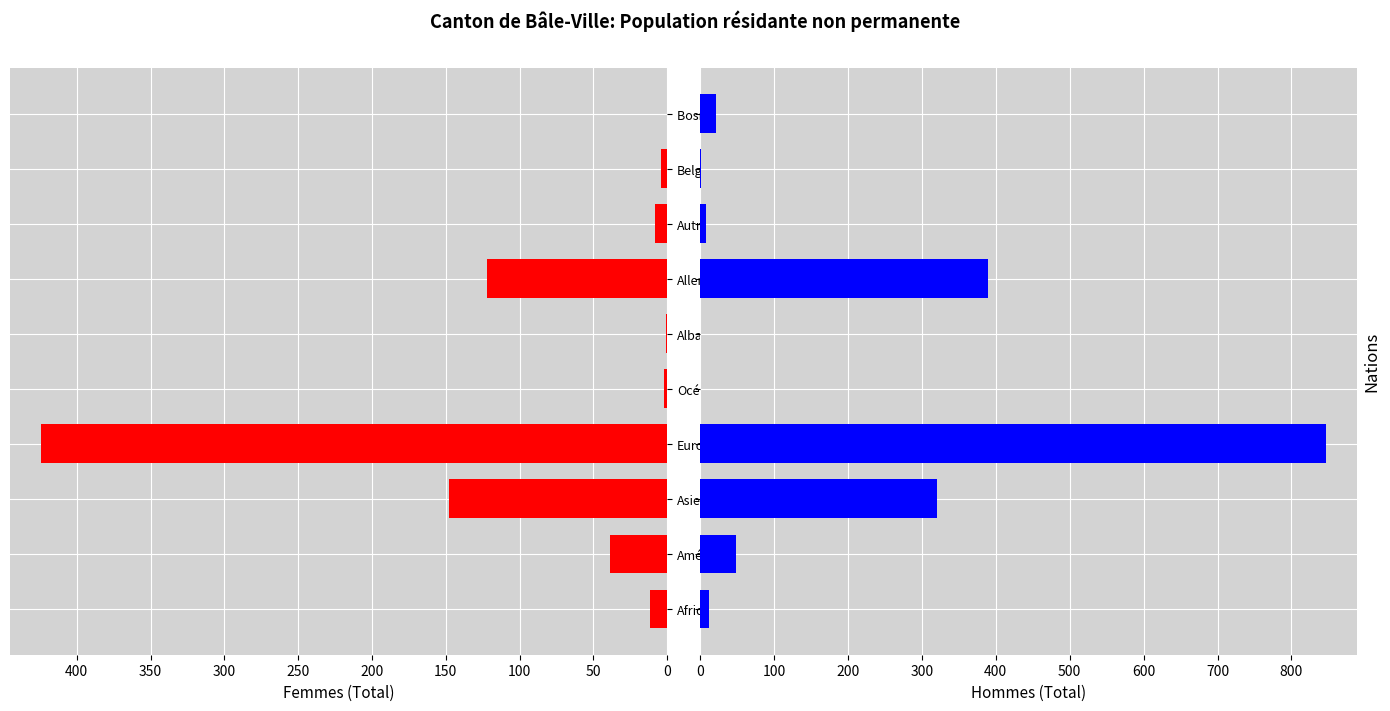

What is the average value of the Hommes (Total) series?

165